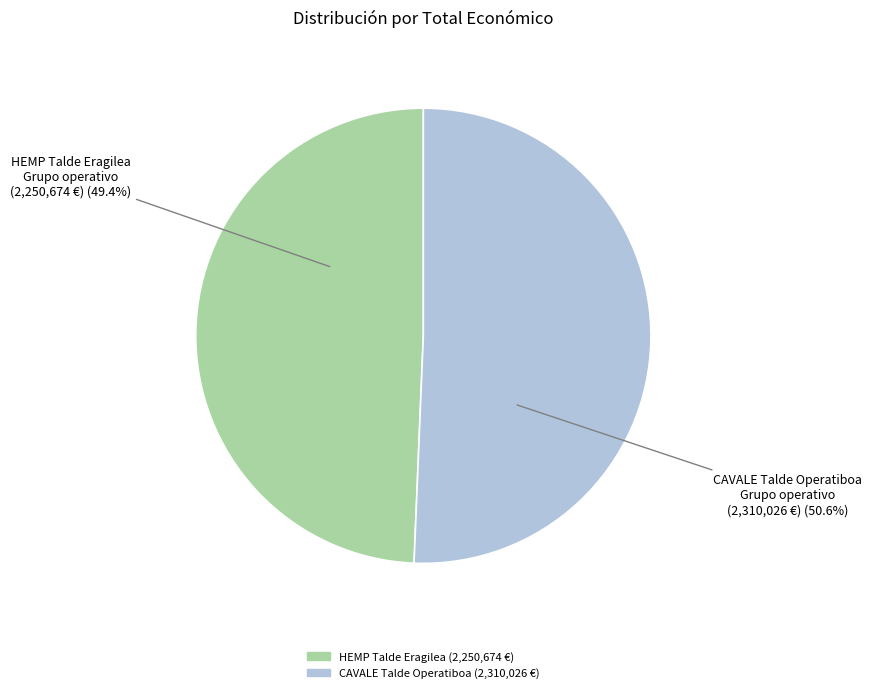

Does any single category account for the majority?

Yes